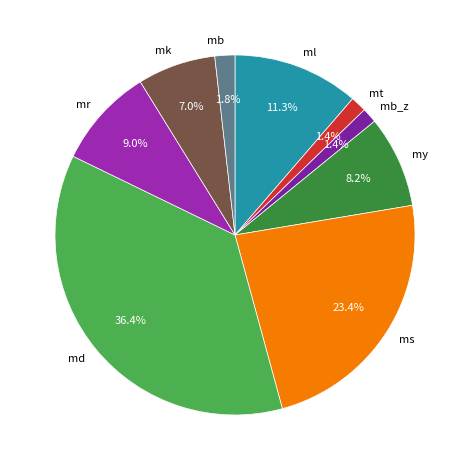

Does any single category account for the majority?

No